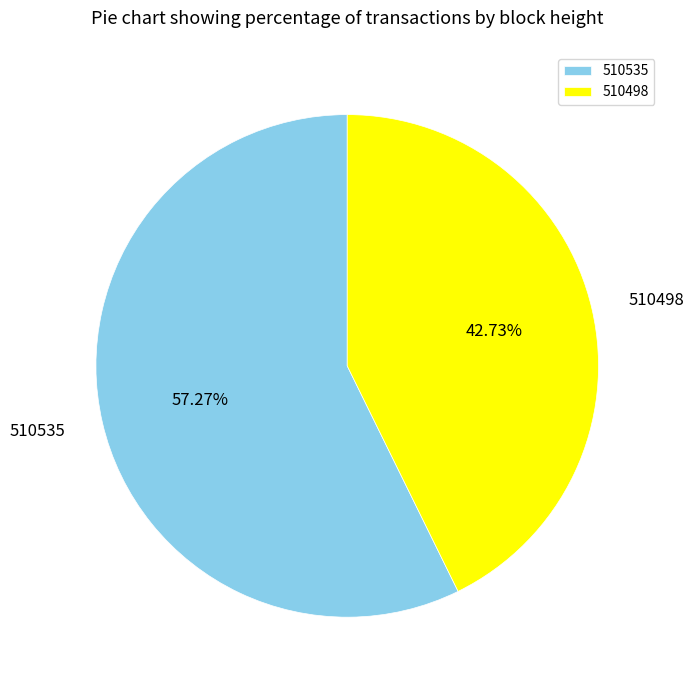

How many segments does this pie chart have?

2